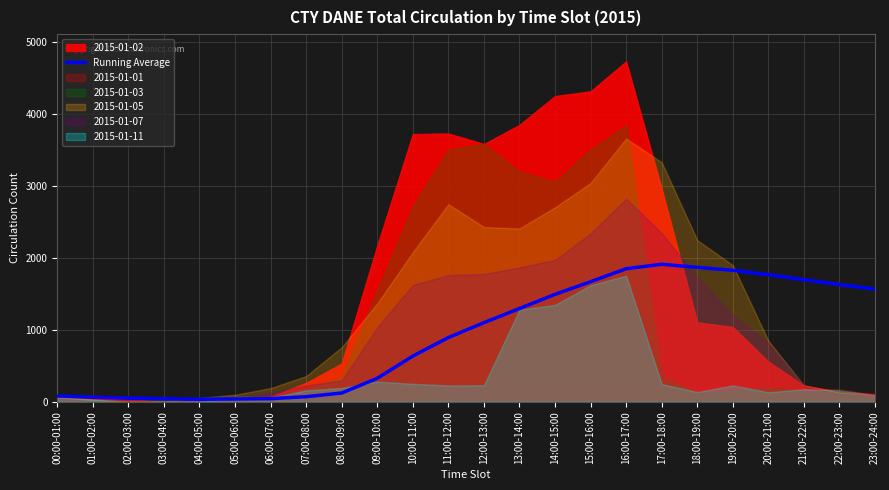

What is the sum of the values at 13:00-14:00 and 18:00-19:00?

3163.5